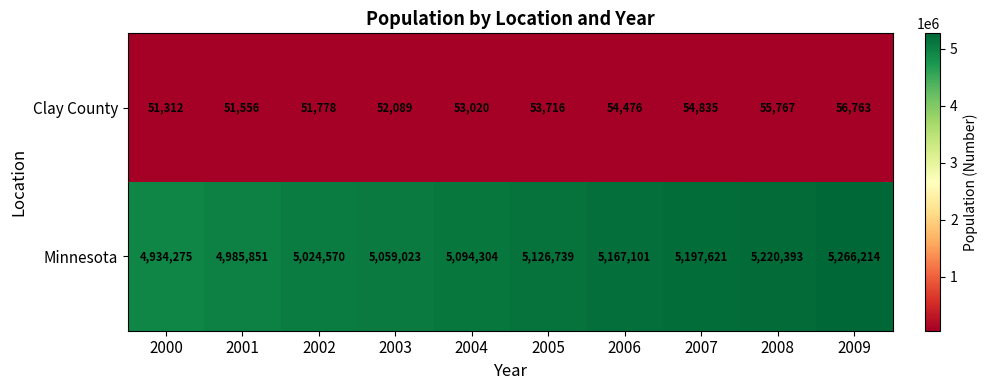

Read the Clay County value at 2009, to the nearest 10.

56760